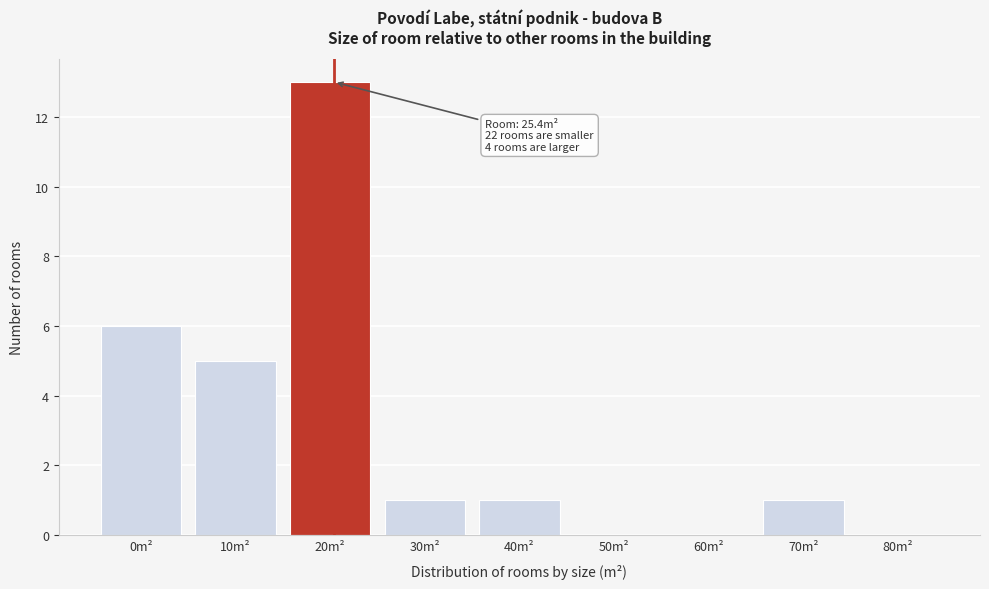

Reading left to right, transcribe all the data shown in this chart.

0m²=6	10m²=5	20m²=13	30m²=1	40m²=1	50m²=0	60m²=0	70m²=1	80m²=0